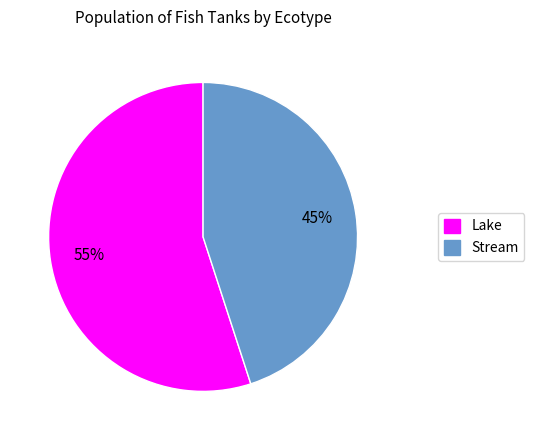

Is there a majority slice in this chart?

Yes